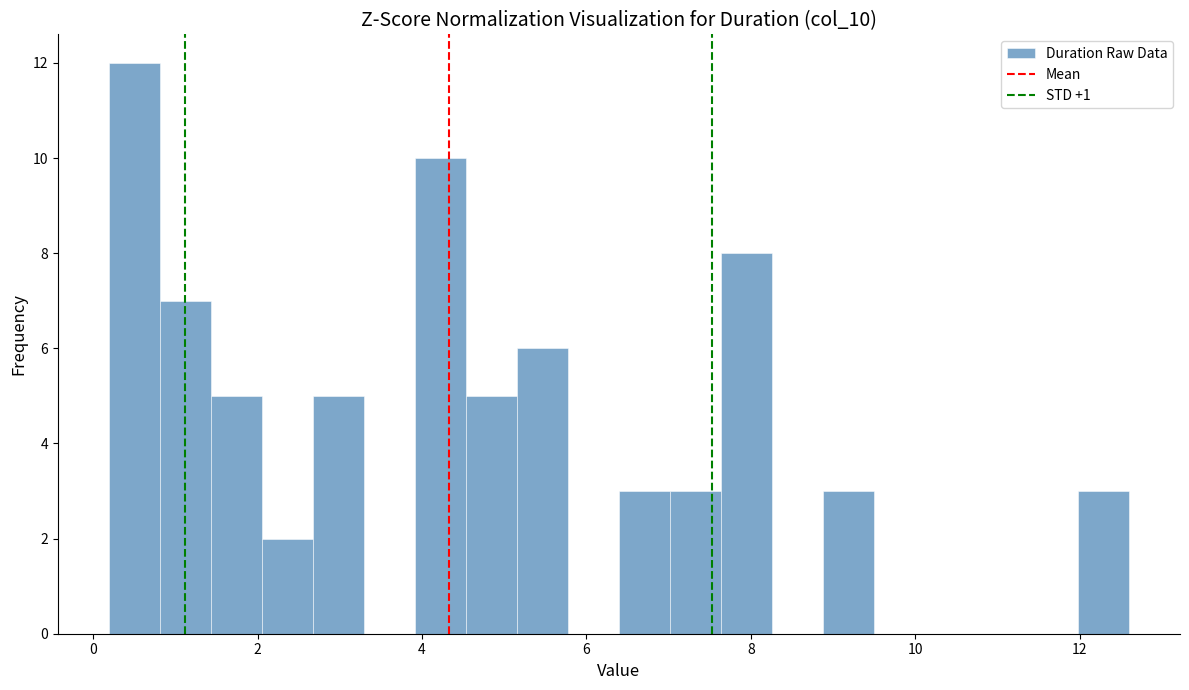

Read against the x-axis, roughly where is the centre of the tallest bar?

0.6